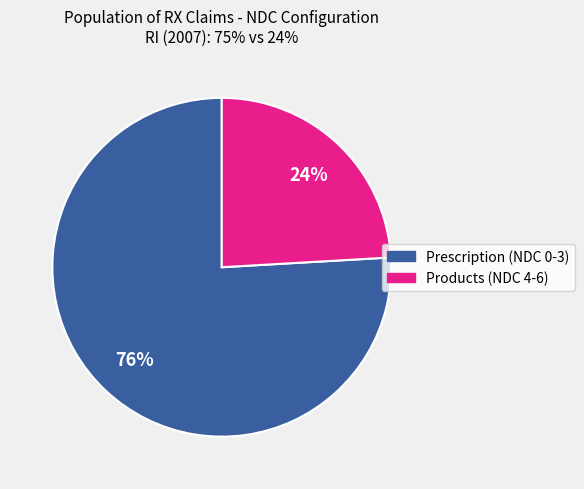

Count the number of slices in the pie.

2